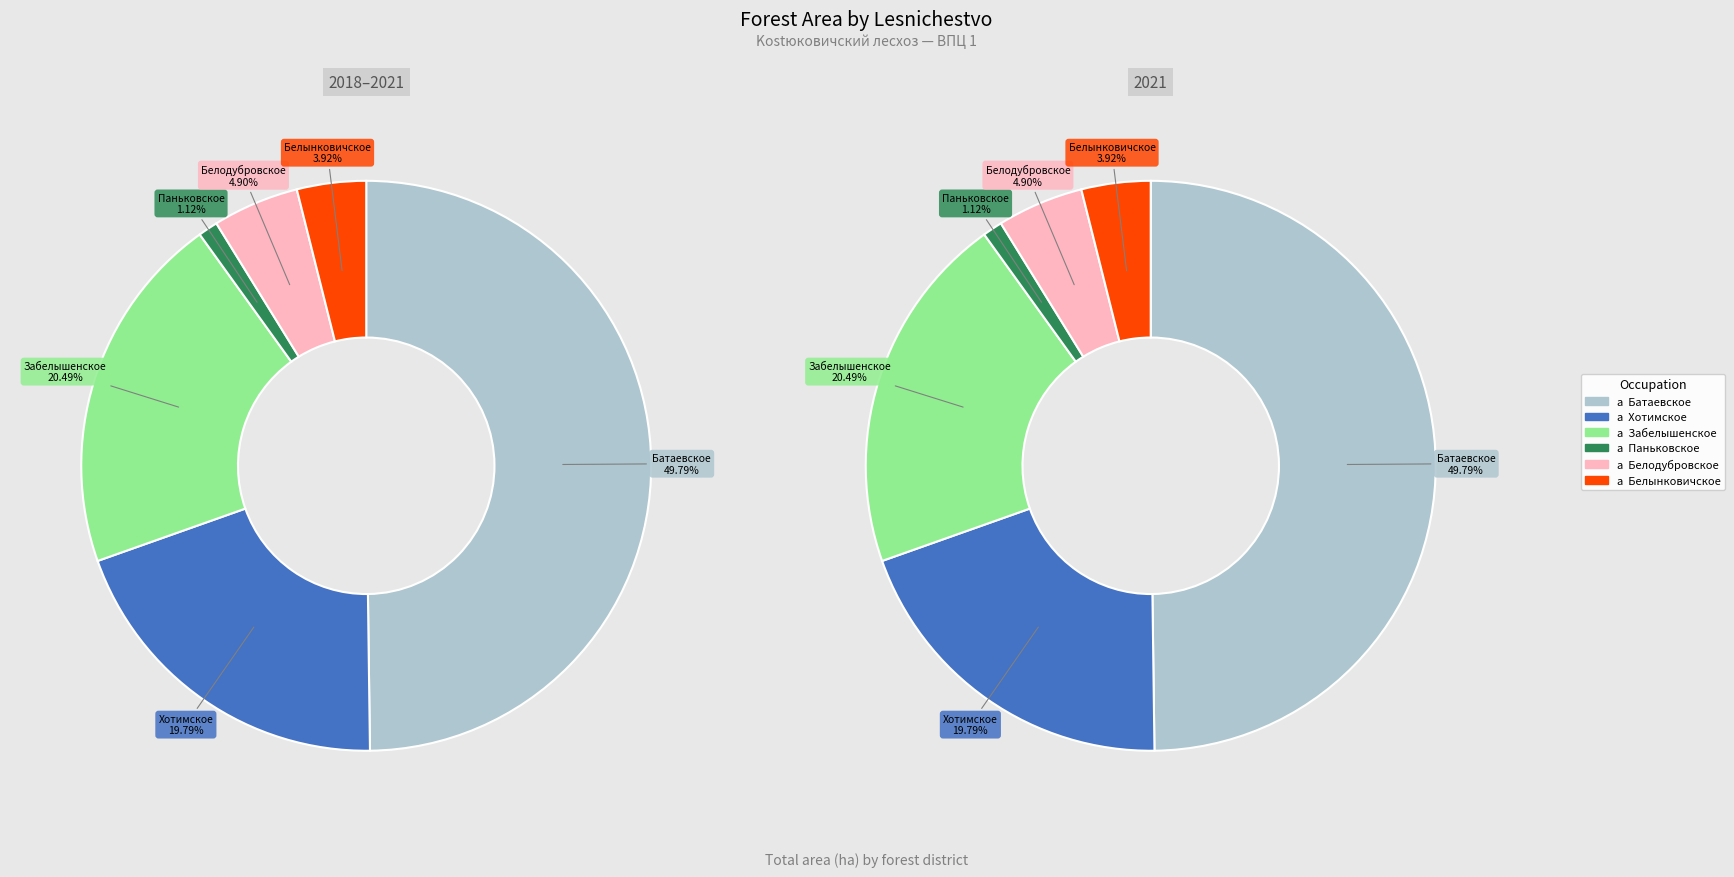

Which category has the smallest portion of the pie?

Паньковское